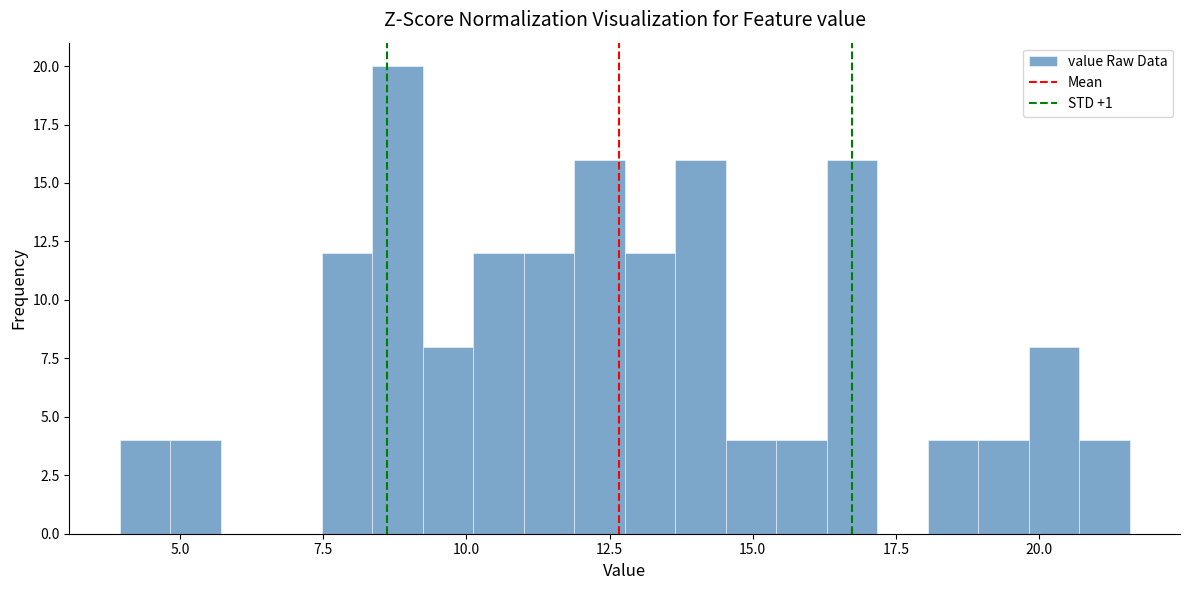

Around what value on the x-axis is the tallest bar? Give the approximate position of its centre, as read against the axis.

9.0